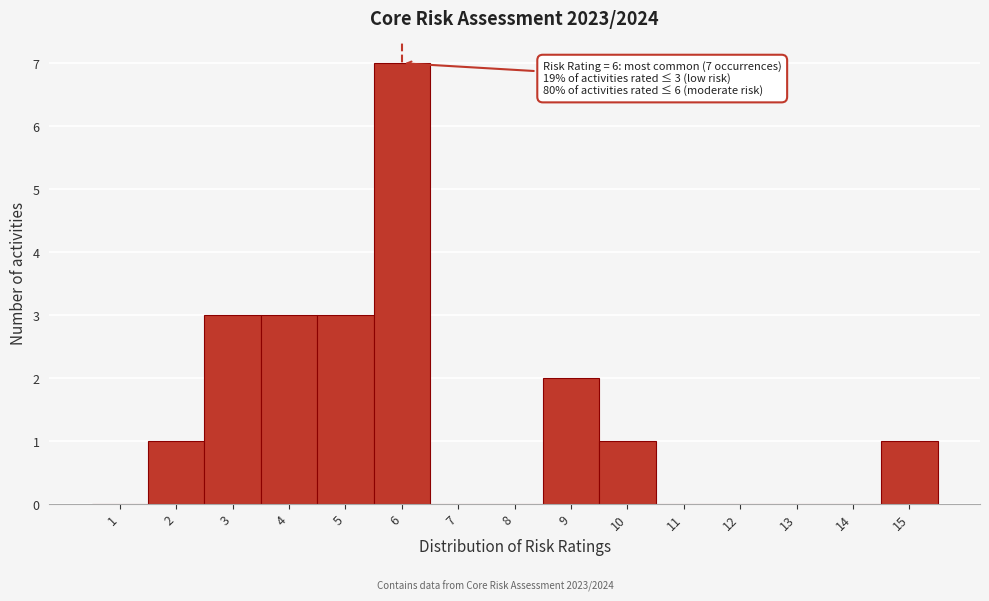

Reading left to right, what are all the values shown in this chart?

1=0	2=1	3=3	4=3	5=3	6=7	7=0	8=0	9=2	10=1	11=0	12=0	13=0	14=0	15=1